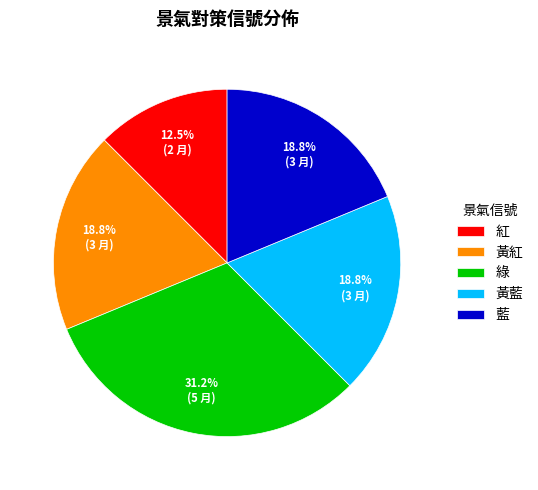

Is 黃紅 the majority of the pie?

No